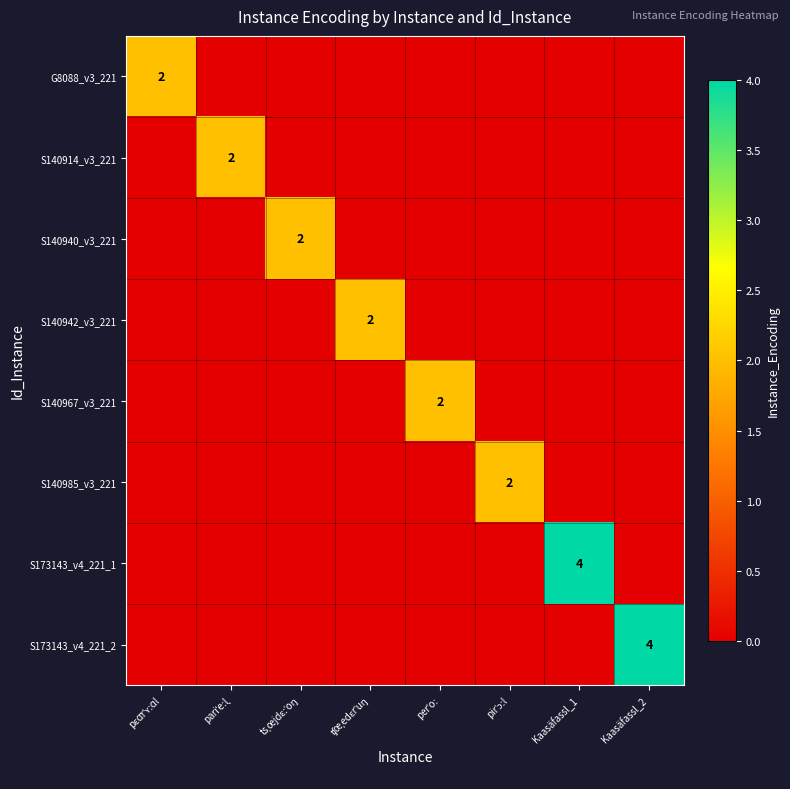

The S173143_v4_221_2 series shows 6 at Kaasäfassl_2. True or false?

False